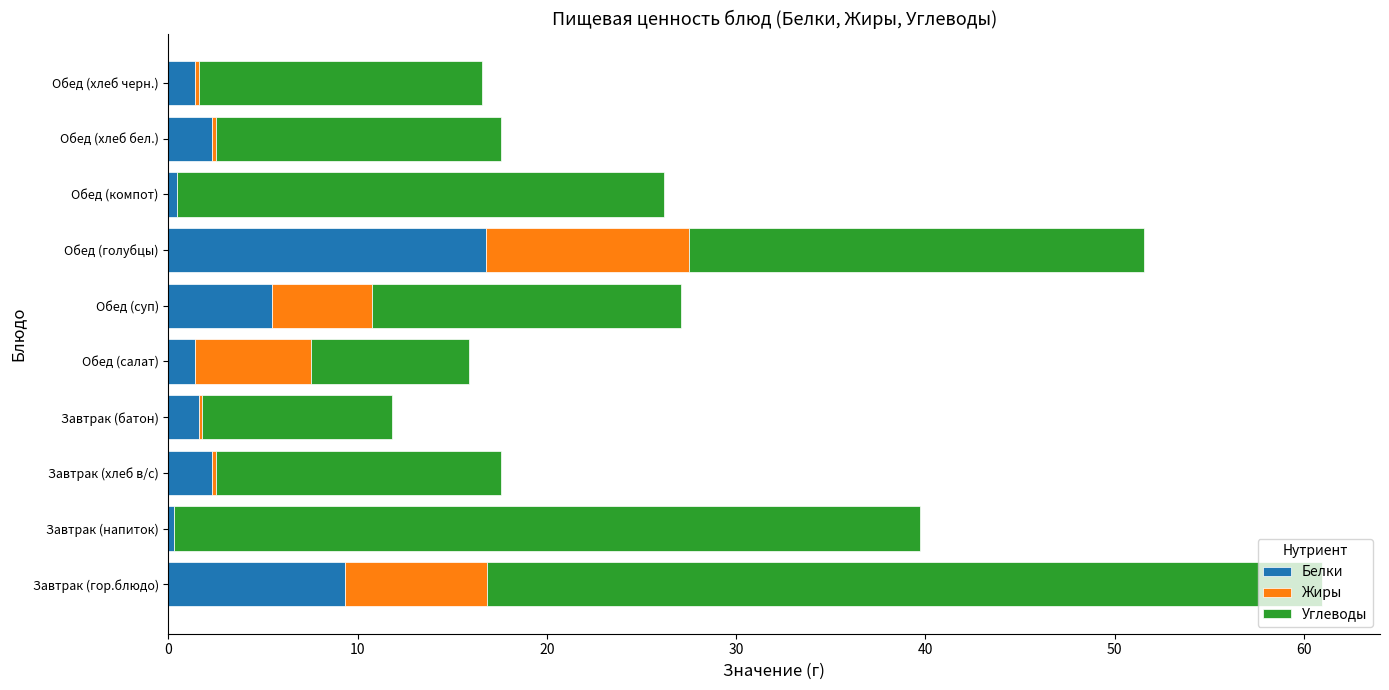

What is the total value across all series at Завтрак (гор.блюдо)?

61.0